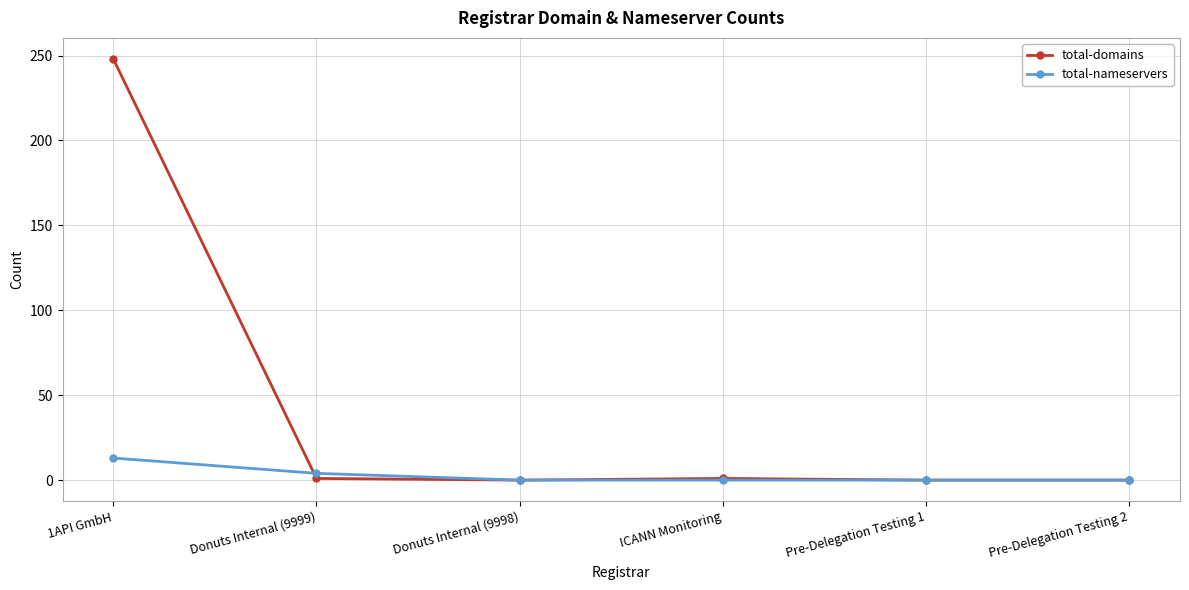

What is the difference between the second highest and minimum values in the total-nameservers series?

4